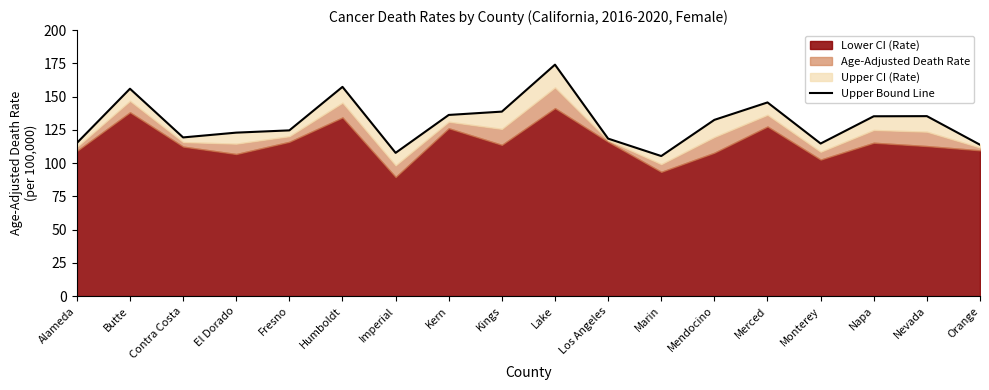

Is it true that the value at Contra Costa is 119.3?

True